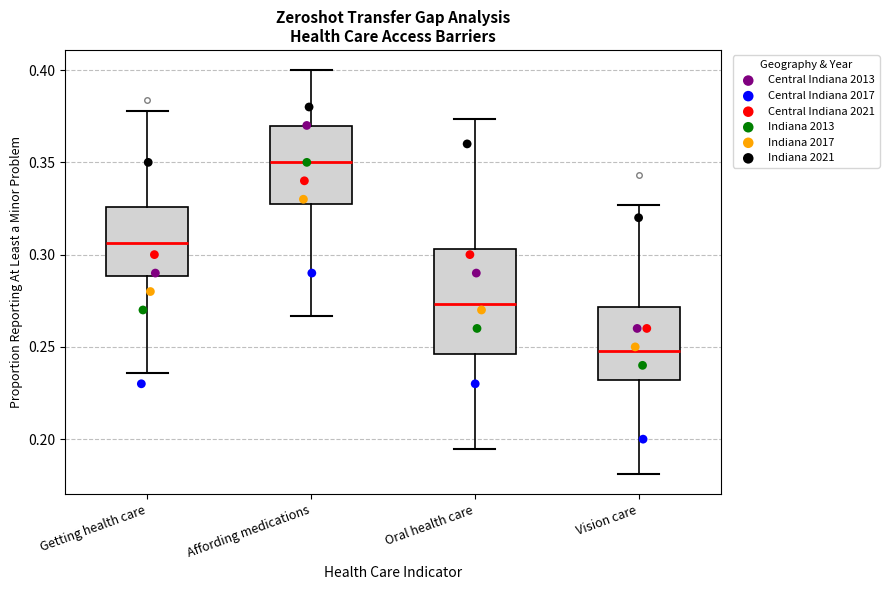

Where is the upper edge of the box for Oral health care on the y-axis? The values are not printed on the chart, so give them approximately, as read against the axis.

0.305